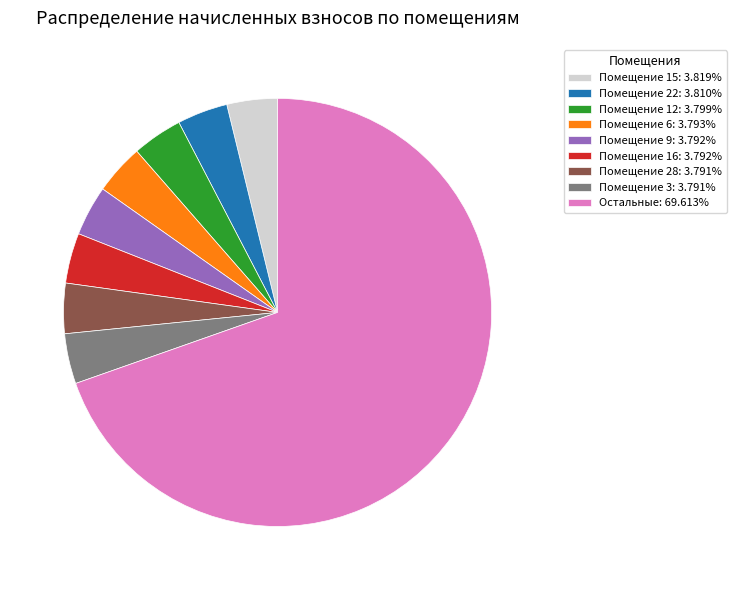

Combined, do Помещение 3: 3.791% and Помещение 9: 3.792% account for over 50%?

No